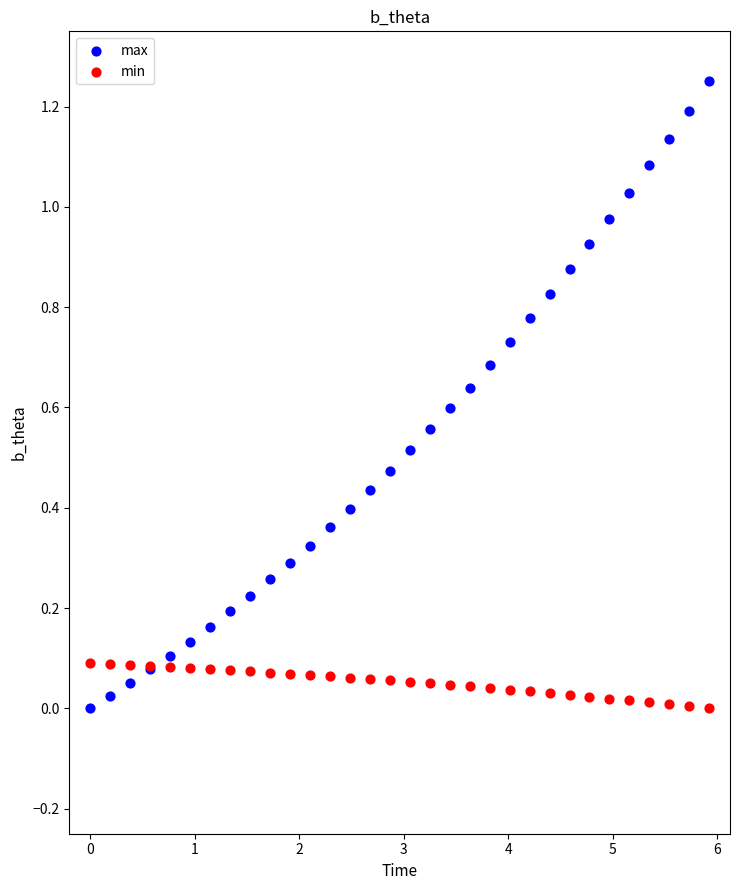

Which series reaches the maximum Y coordinate?

max